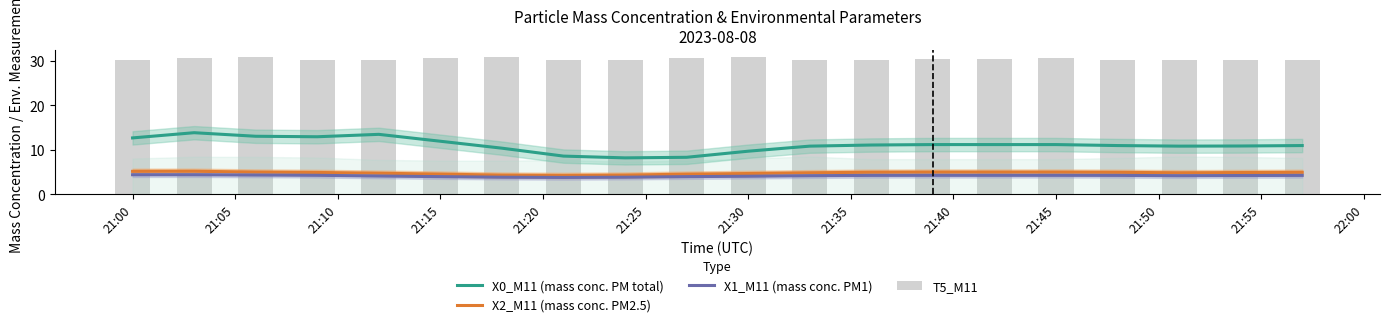

The X2_M11 (mass conc. PM2.5) series shows 7.8 at 14. True or false?

False